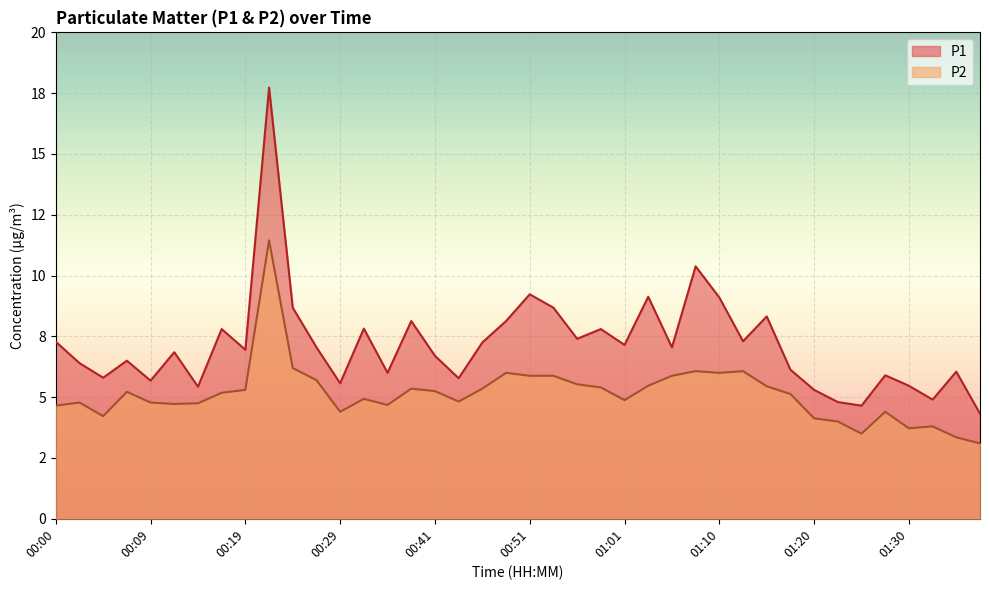

True or false: P2 and P1 intersect in this chart.

False